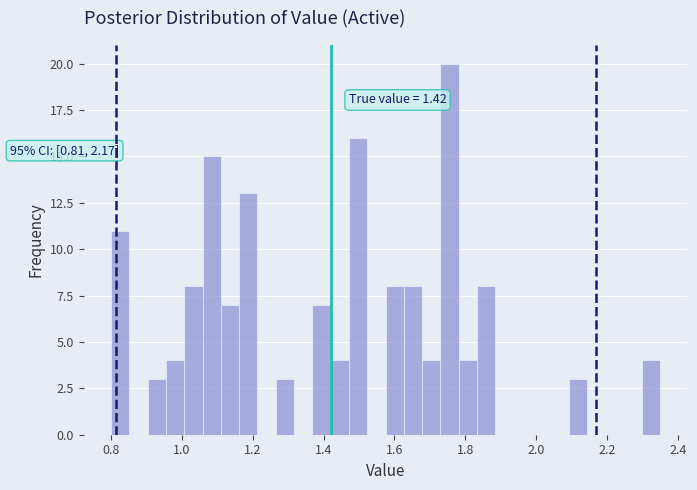

Read against the x-axis, roughly where is the centre of the tallest bar?

1.76